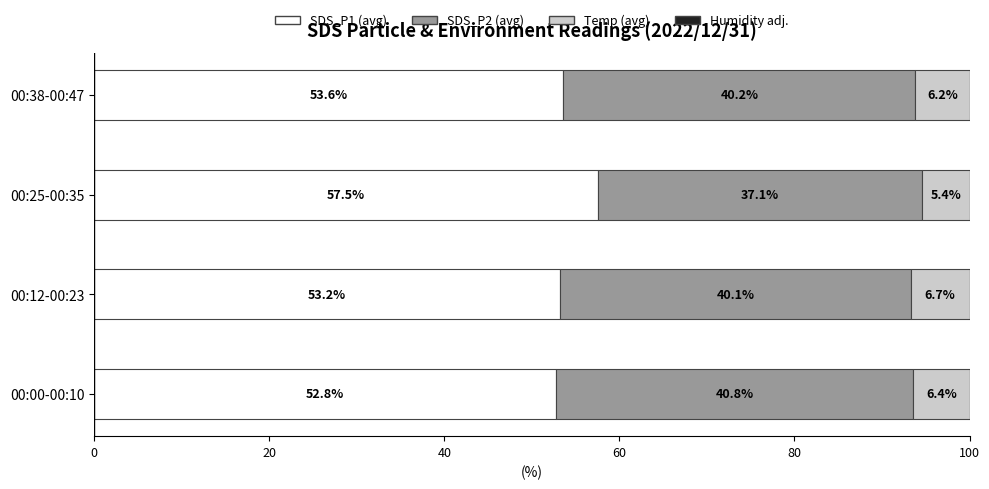

Is it true that SDS_P1 (avg) equals 53.2 at 00:12-00:23?

True